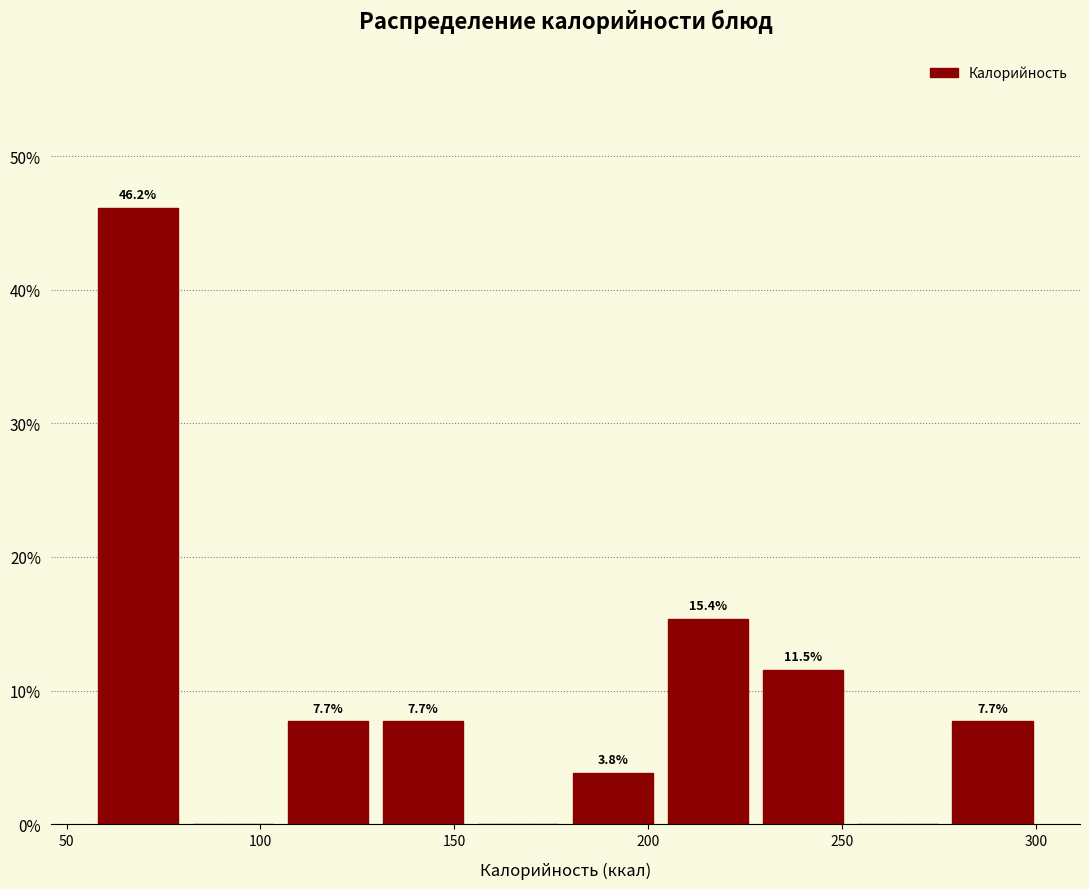

Over which range of the x-axis is the bar tallest?

58.0 to 82.5